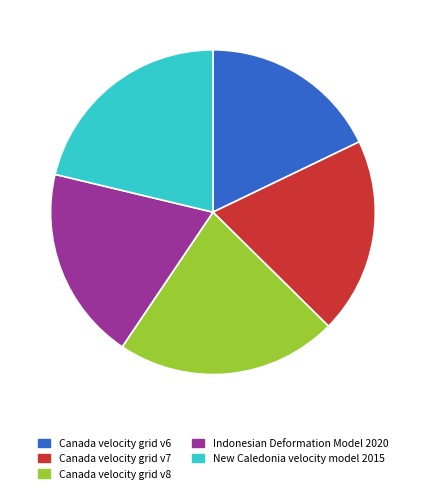

The Canada velocity grid v6 slice represents 18% of the pie. True or false?

True